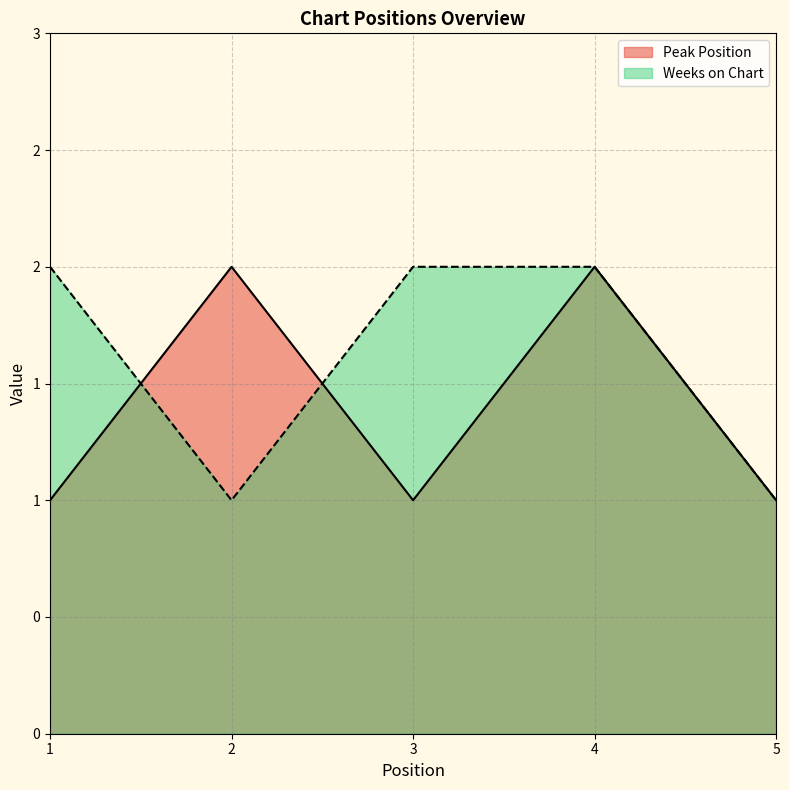

What is the difference between the maximum and minimum values in the Weeks on Chart series?

1